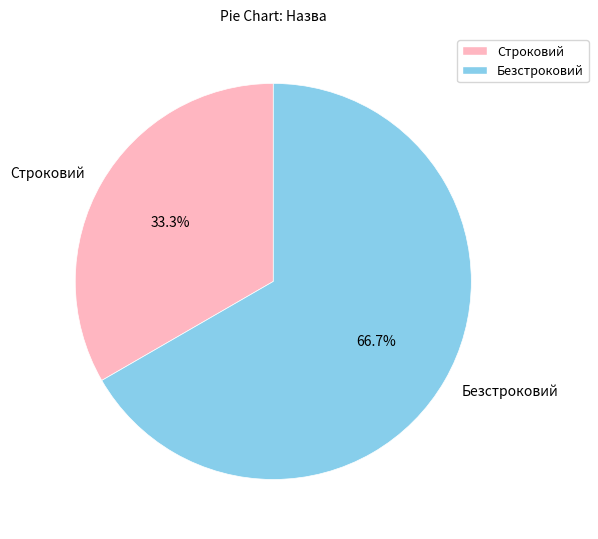

To the nearest percent, what is the combined percentage of Строковий and Безстроковий?

100%